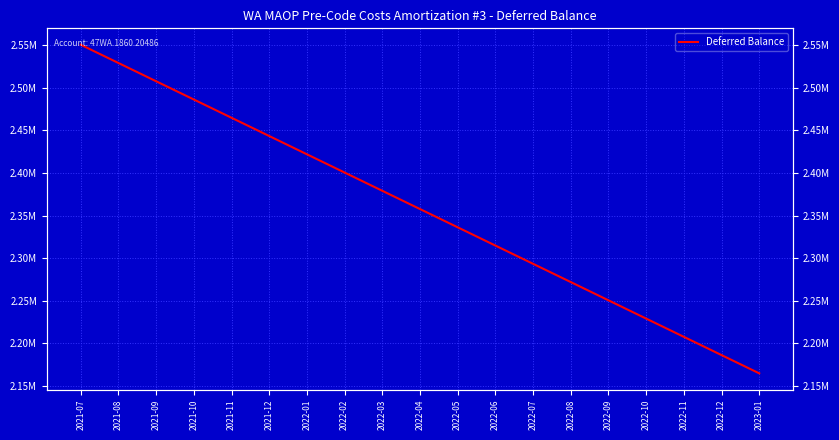

True or false: there are more than 1 points higher than both neighbors.

False